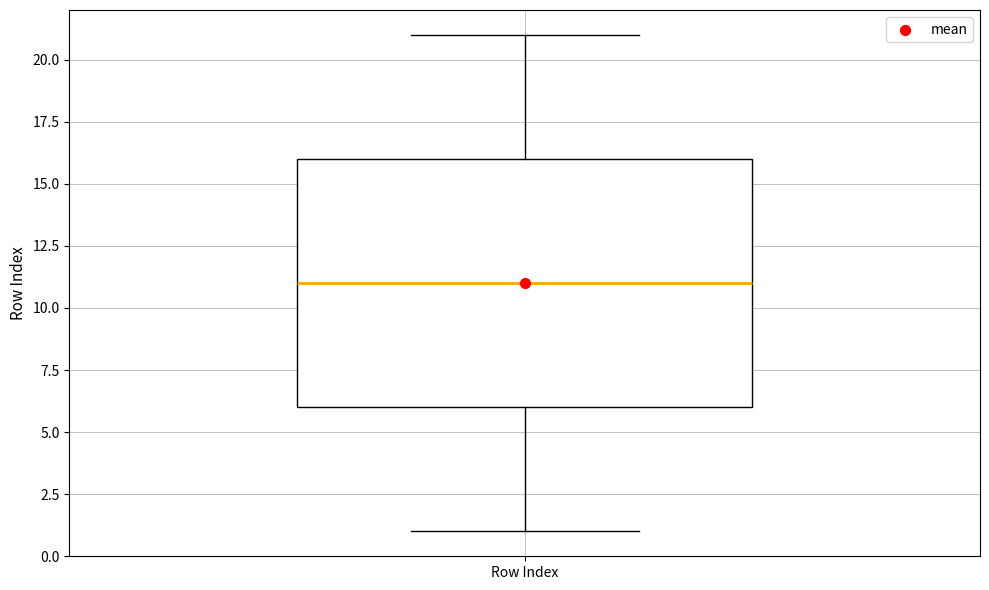

Where is the lower edge of the box for Row Index on the y-axis? The values are not printed on the chart, so give them approximately, as read against the axis.

6